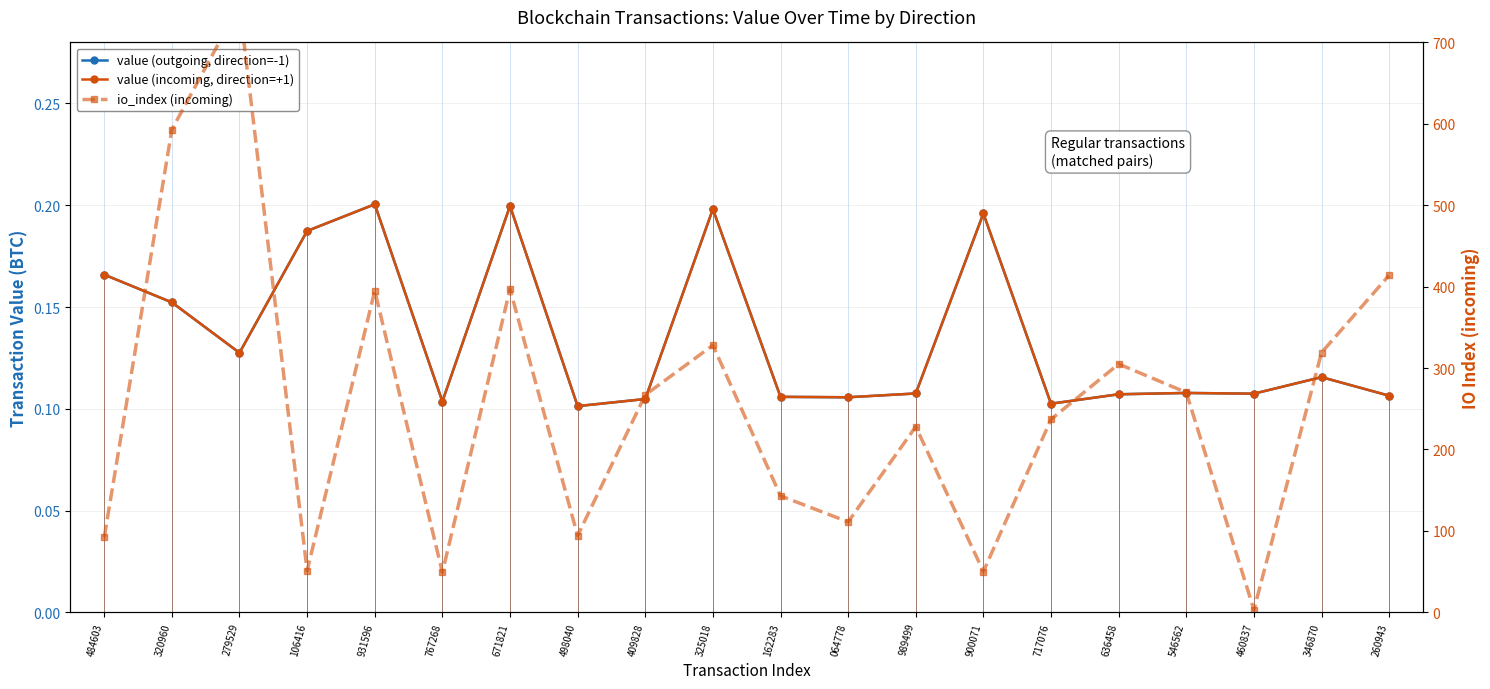

Read the value (outgoing, direction=-1) value at 279529.

0.1